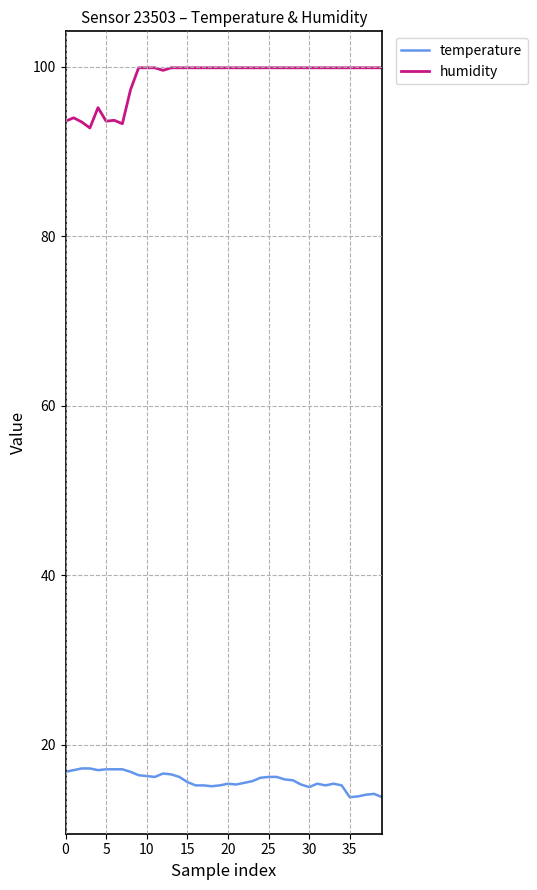

Rank the series by their maximum value, from lowest to highest.

temperature, humidity